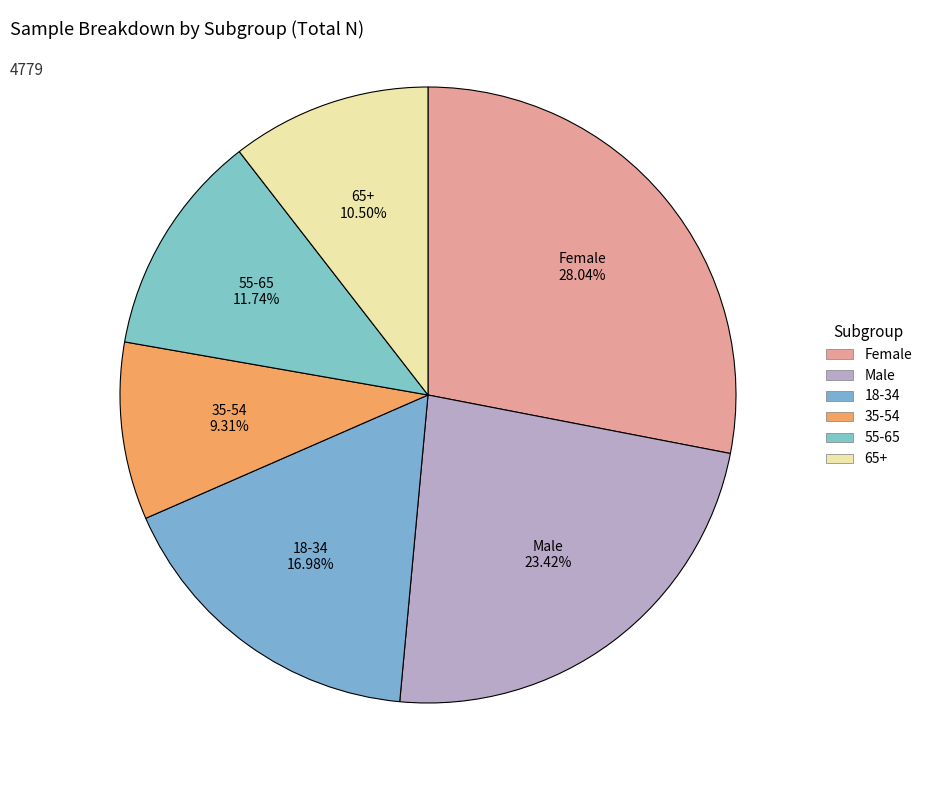

Do 18-34 and 35-54 together represent more than half of the pie?

No